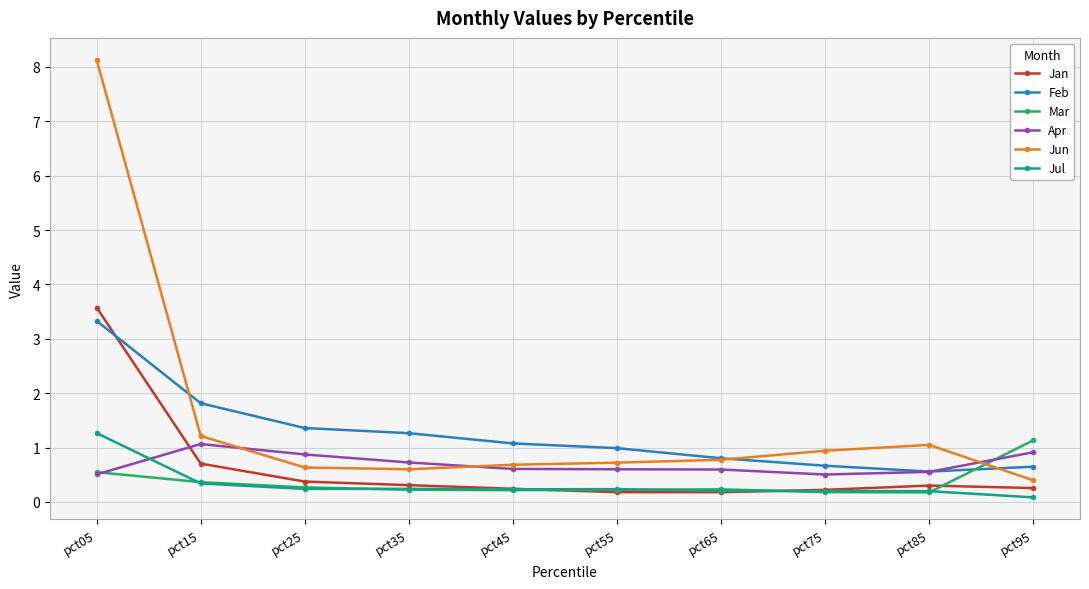

What is the maximum value shown in the chart?

8.1